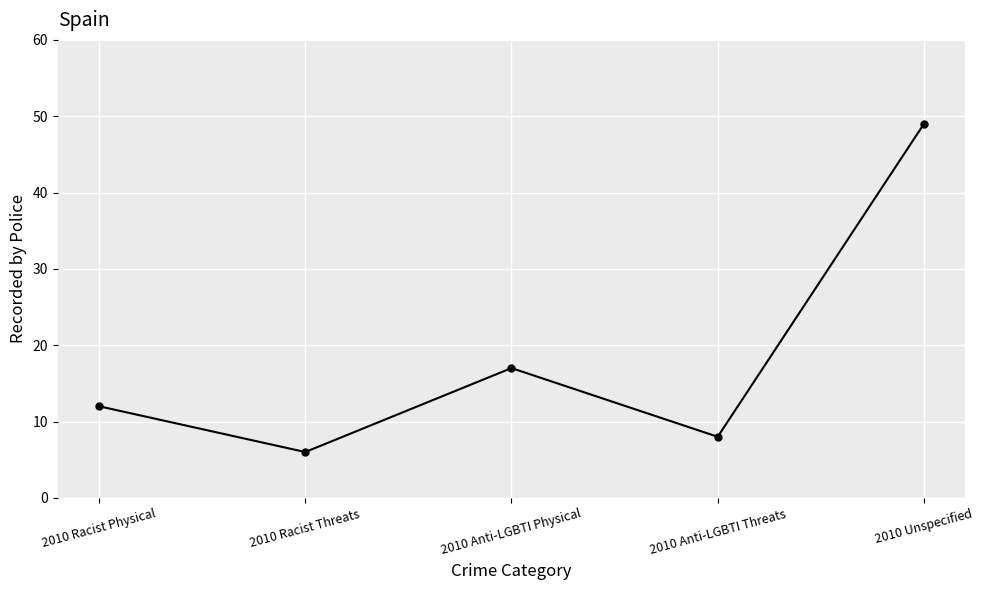

At which label is the value closest to 27?

2010 Anti-LGBTI Physical